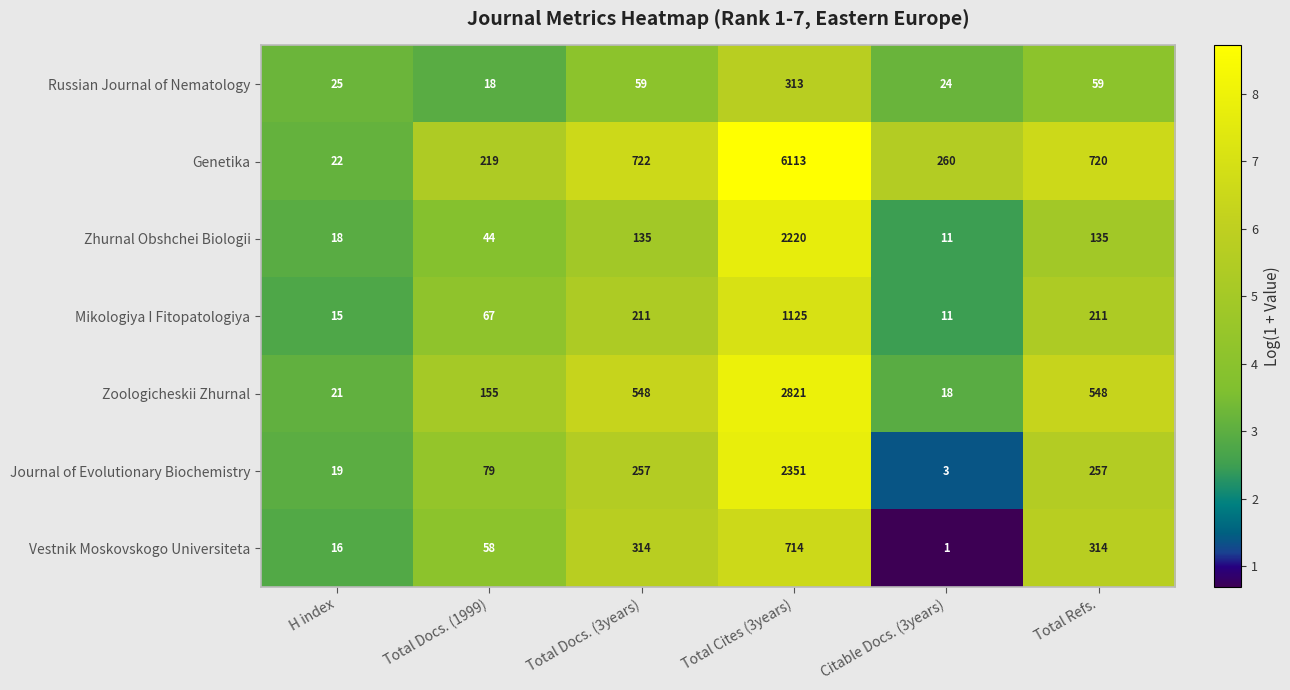

What is the spread (max minus min) of values at H index?

10